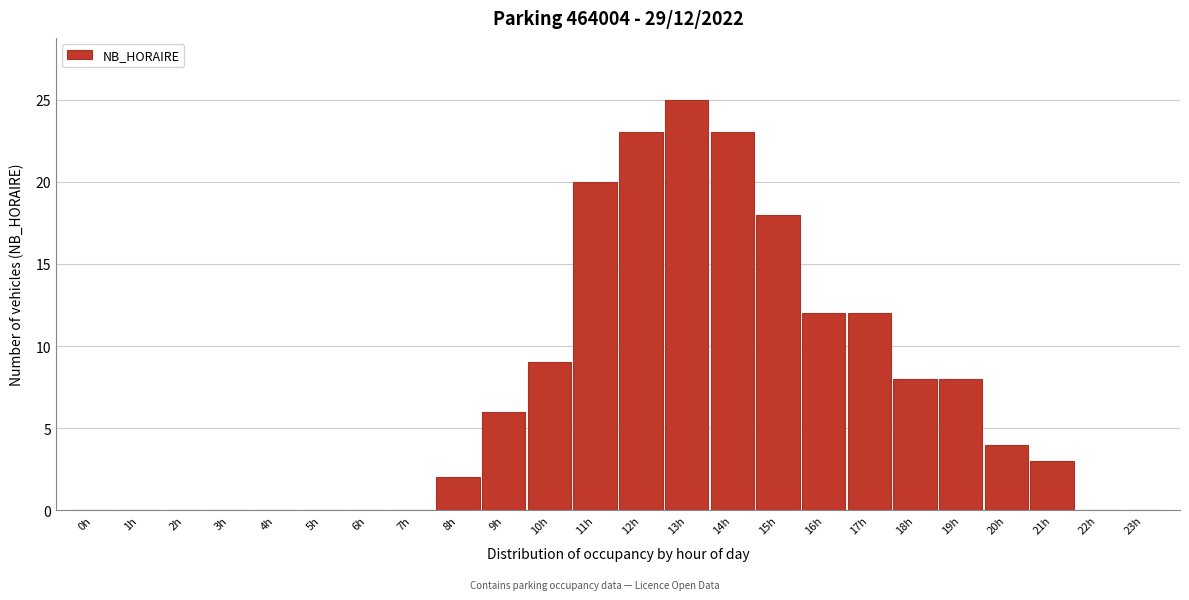

Reading left to right, list all the values displayed in this chart.

0h=0	1h=0	2h=0	3h=0	4h=0	5h=0	6h=0	7h=0	8h=2	9h=6	10h=9	11h=20	12h=23	13h=25	14h=23	15h=18	16h=12	17h=12	18h=8	19h=8	20h=4	21h=3	22h=0	23h=0